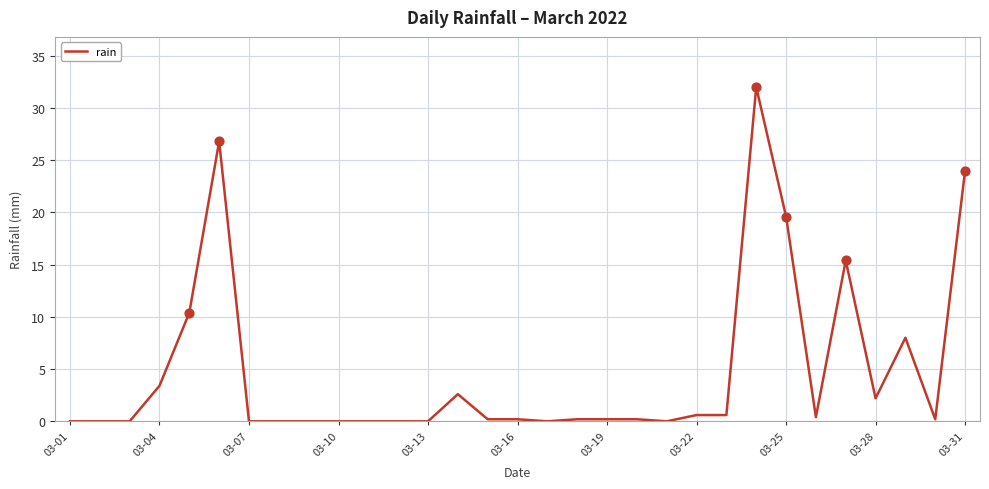

What is the difference between the maximum and minimum values?

32.0